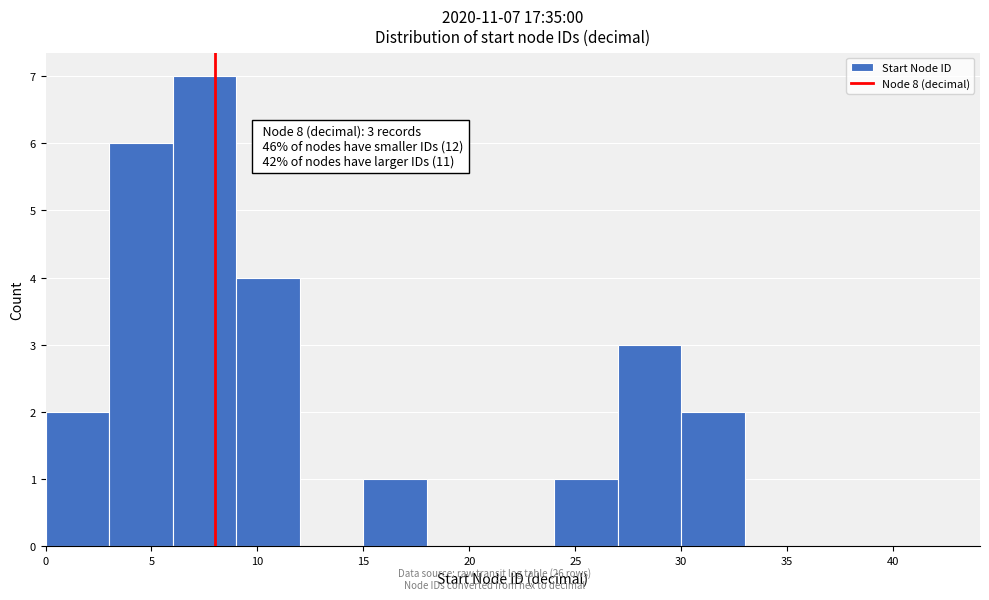

Which range on the x-axis has the tallest bar?

6 to 9